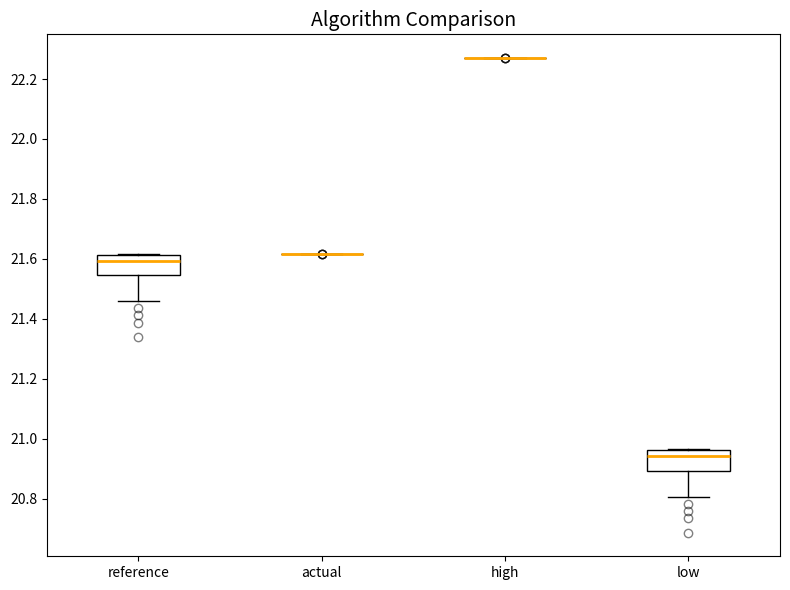

Reading left to right, read every box against the y-axis: the position of its median line, the range the box covers, and the ends of its whiskers. The values are not printed on the chart, so give them approximately, as read against the axis.

reference: median 21.60, box 21.54 to 21.62, whiskers 21.46 to 21.62
actual: box collapsed to a line at 21.62, whiskers 21.62 to 21.62
high: box collapsed to a line at 22.26, whiskers 22.26 to 22.26
low: median 20.94, box 20.90 to 20.96, whiskers 20.80 to 20.96